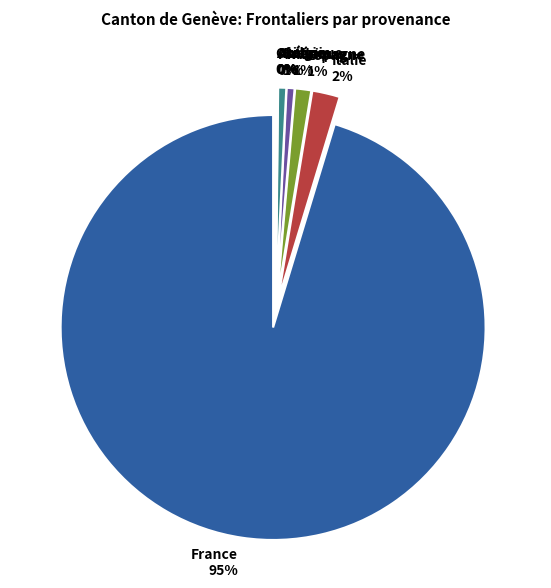

Which category has the smallest portion of the pie?

Océanie